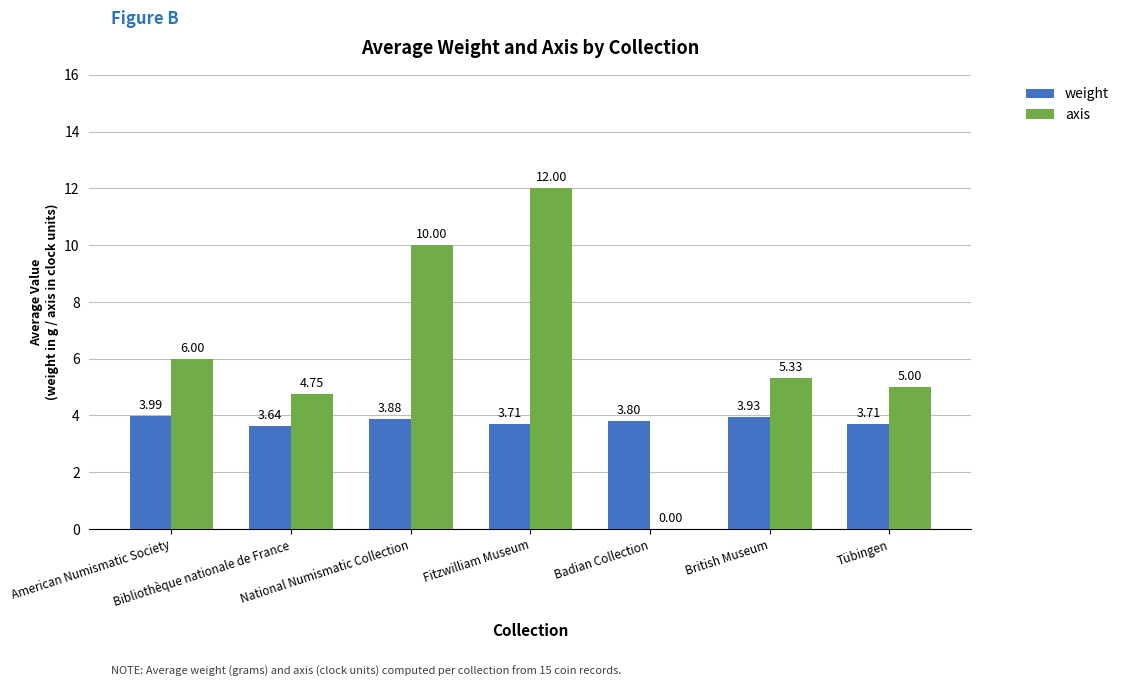

True or false: weight has a value of 3.7 at Fitzwilliam Museum.

True